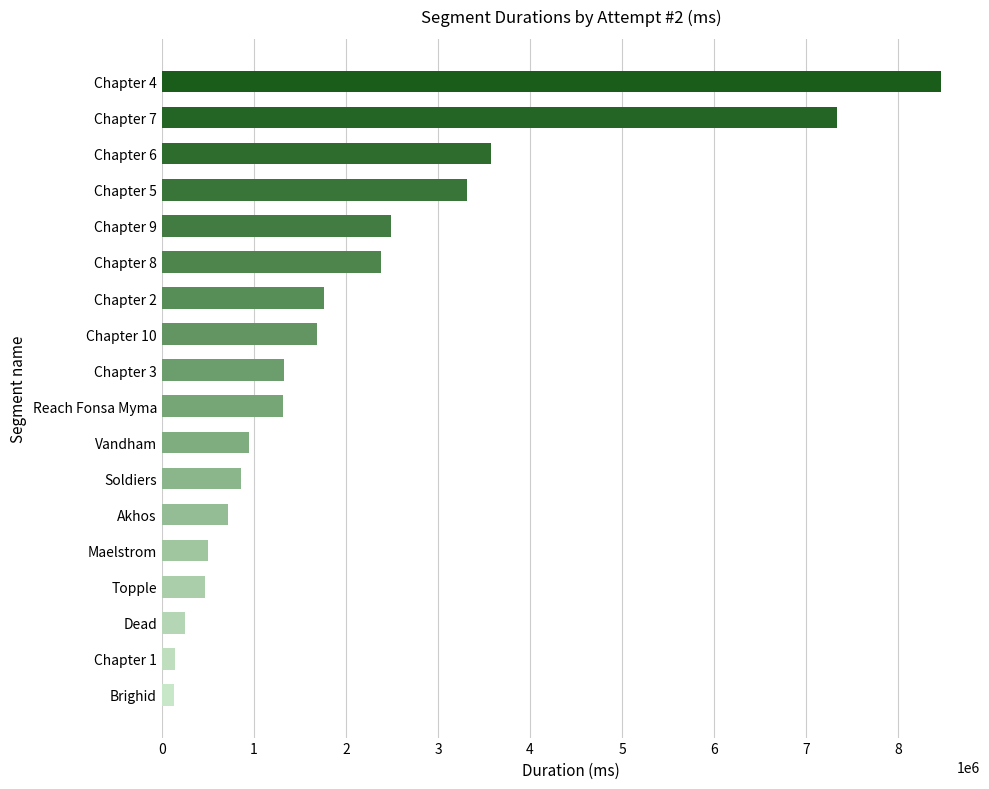

What is the difference between the second highest and second lowest values?

7194034